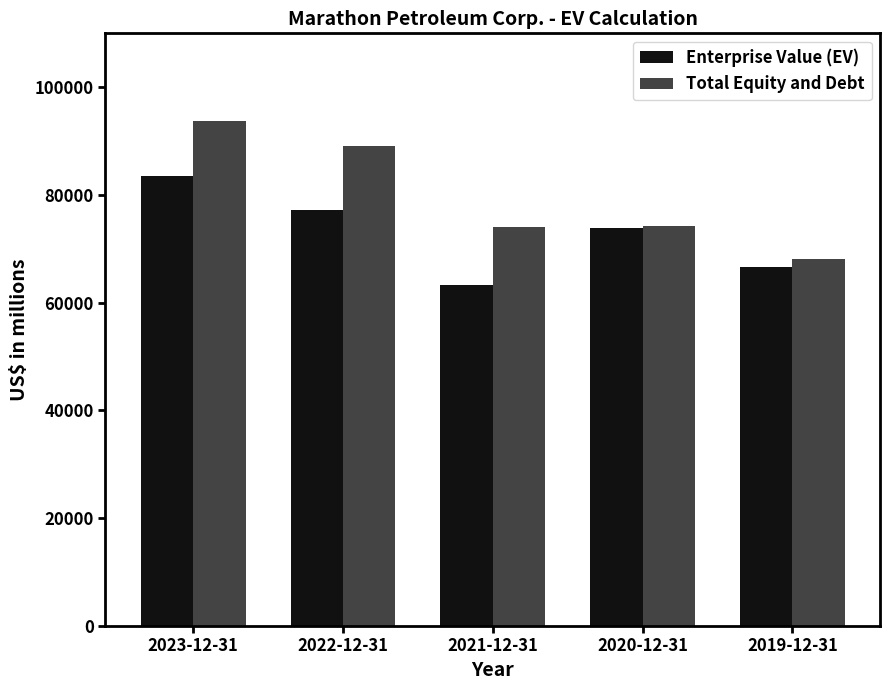

Which series has the largest total across all categories?

Total Equity and Debt